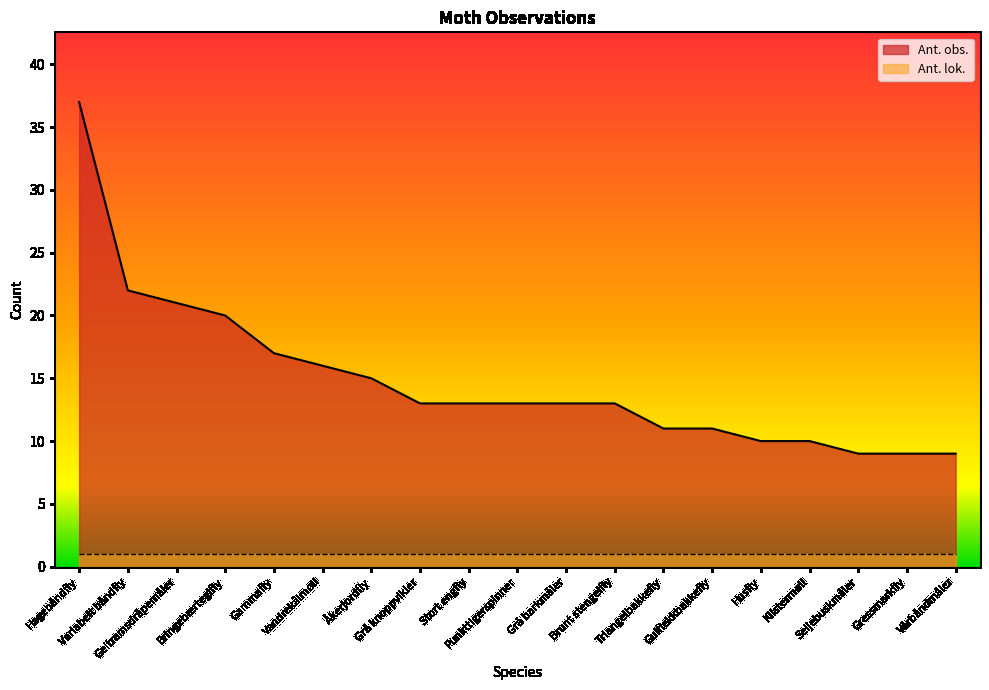

What is the change in value from Geitramsdråpemåler to Punkttigerspinner?

-8